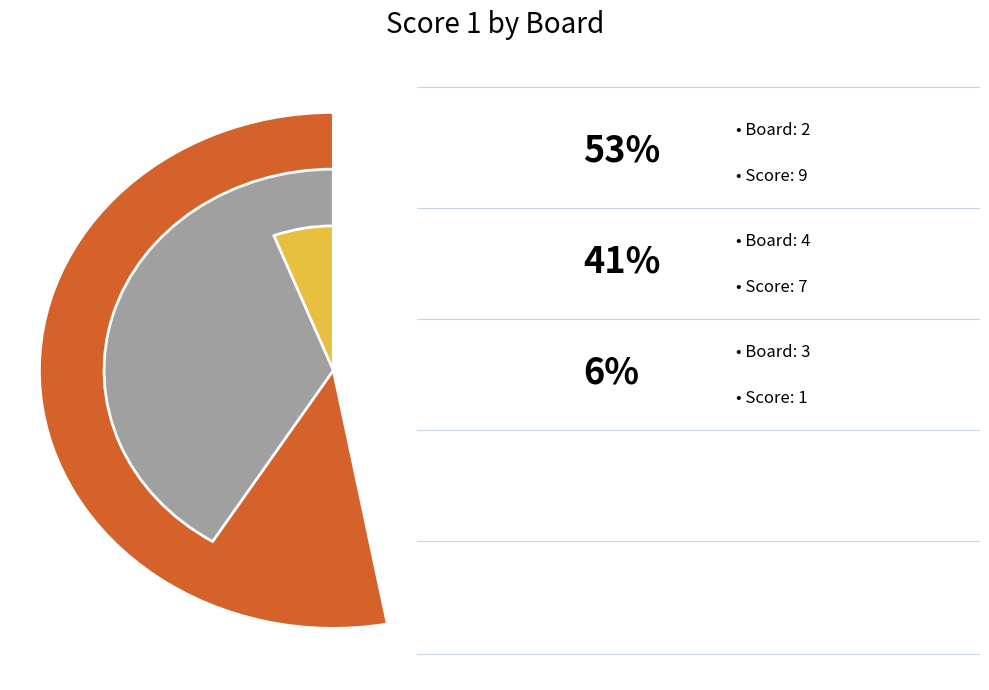

Is the sum of Board 4 (Ekipa Scooby Doo) and Board 2 (Ekipa Mulca) greater than half?

No